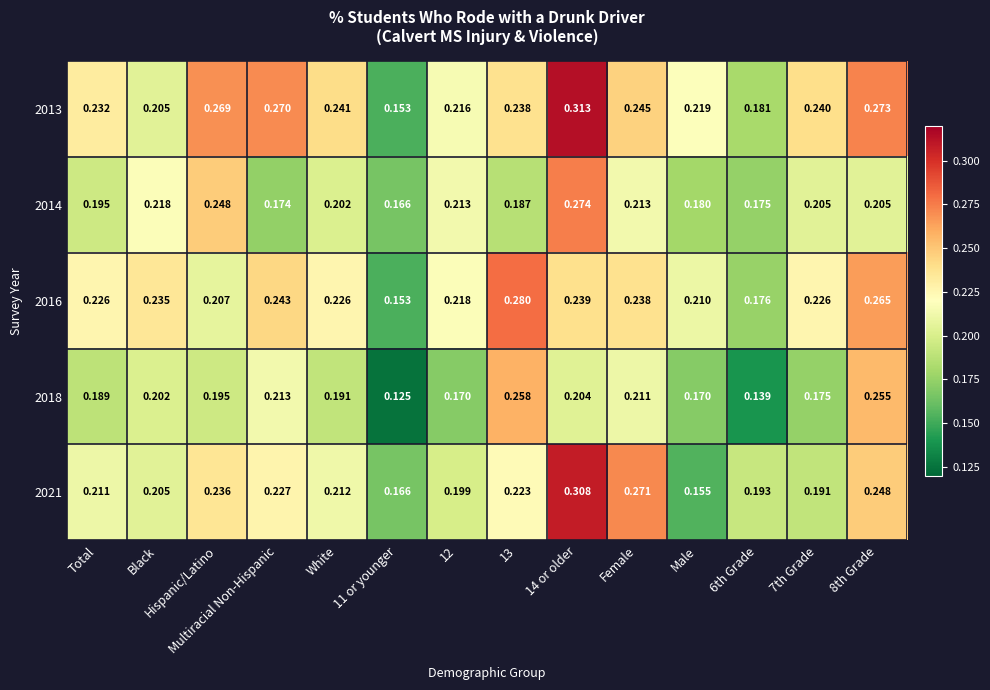

Which series has the largest total across all categories?

2013